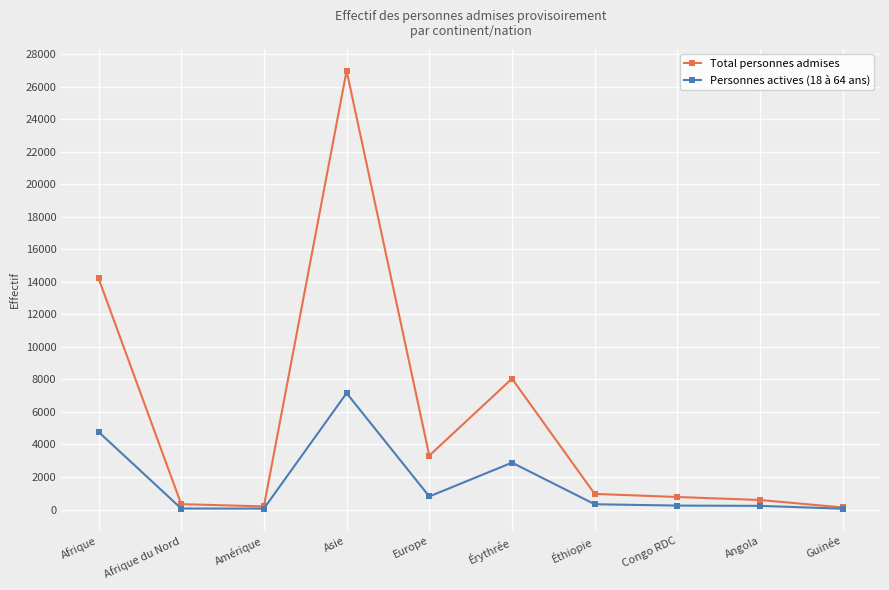

True or false: Total personnes admises has a value of 959 at Éthiopie.

True